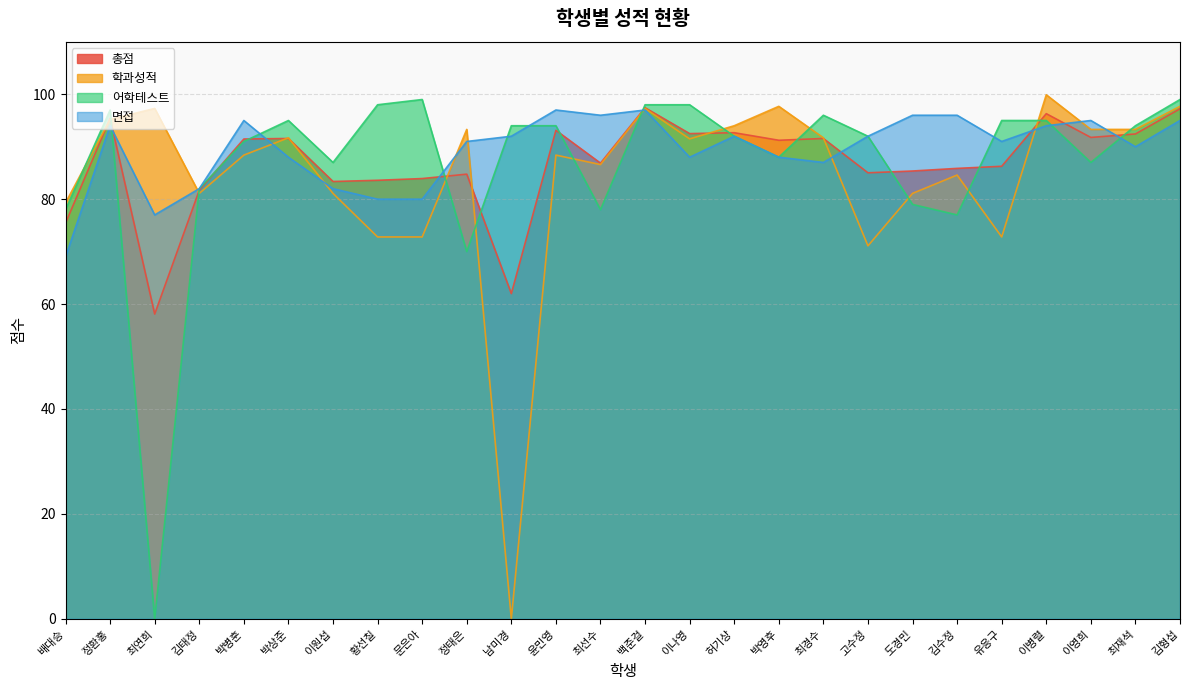

What value does the 어학테스트 series have at 이원섭?

87.0